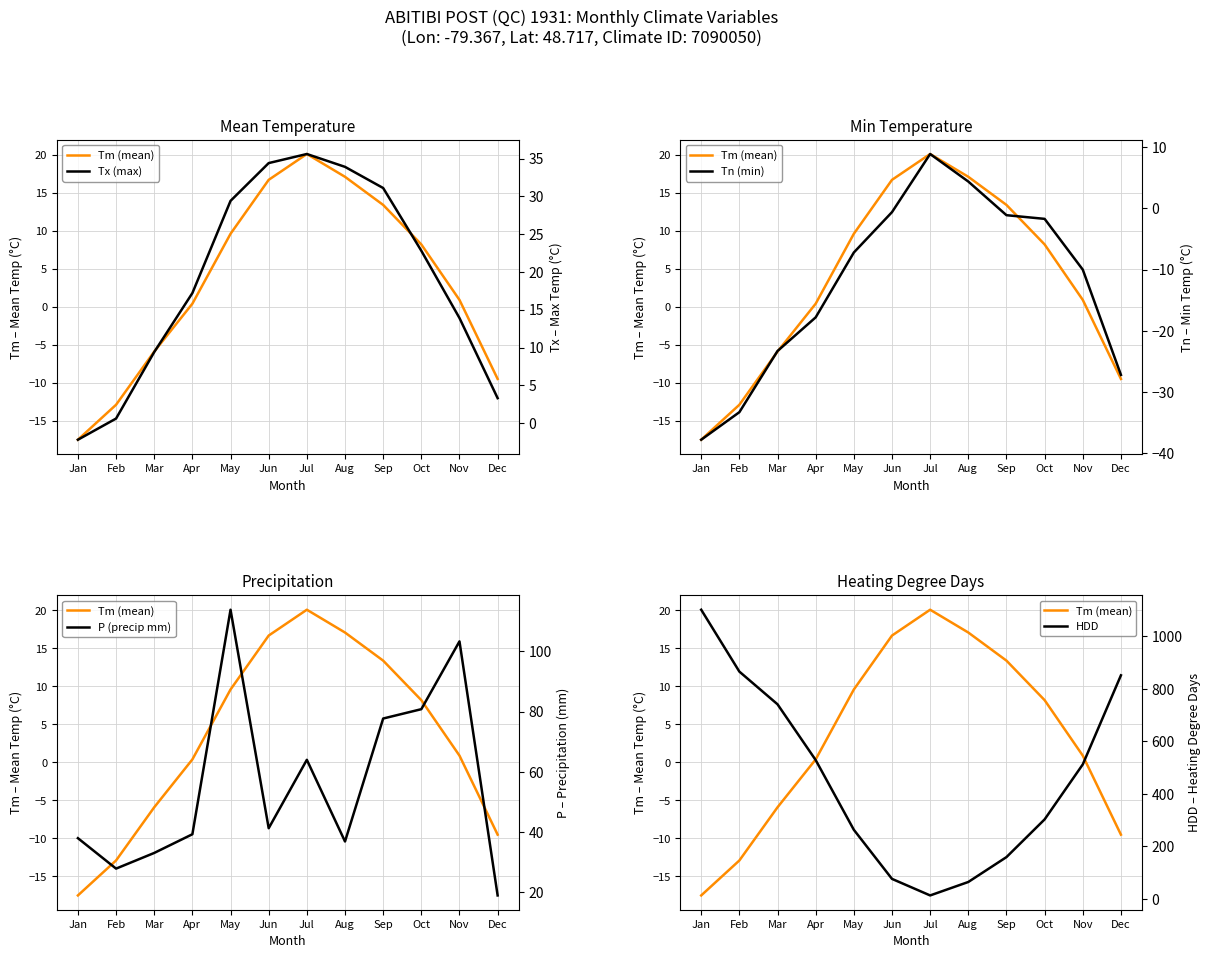

How many categories are shown in the chart?

12